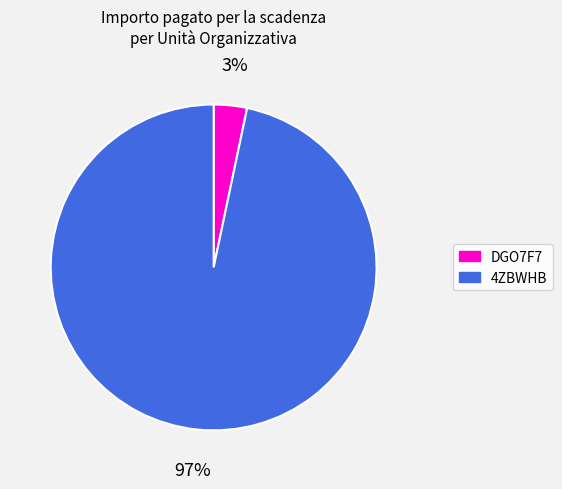

To the nearest percent, what is the average slice percentage?

50%